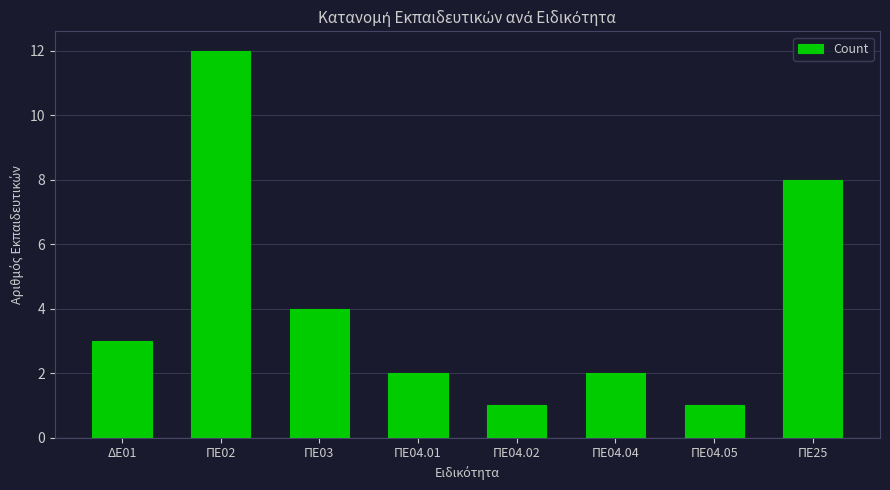

What is the value of the 6th bar from the left?

2